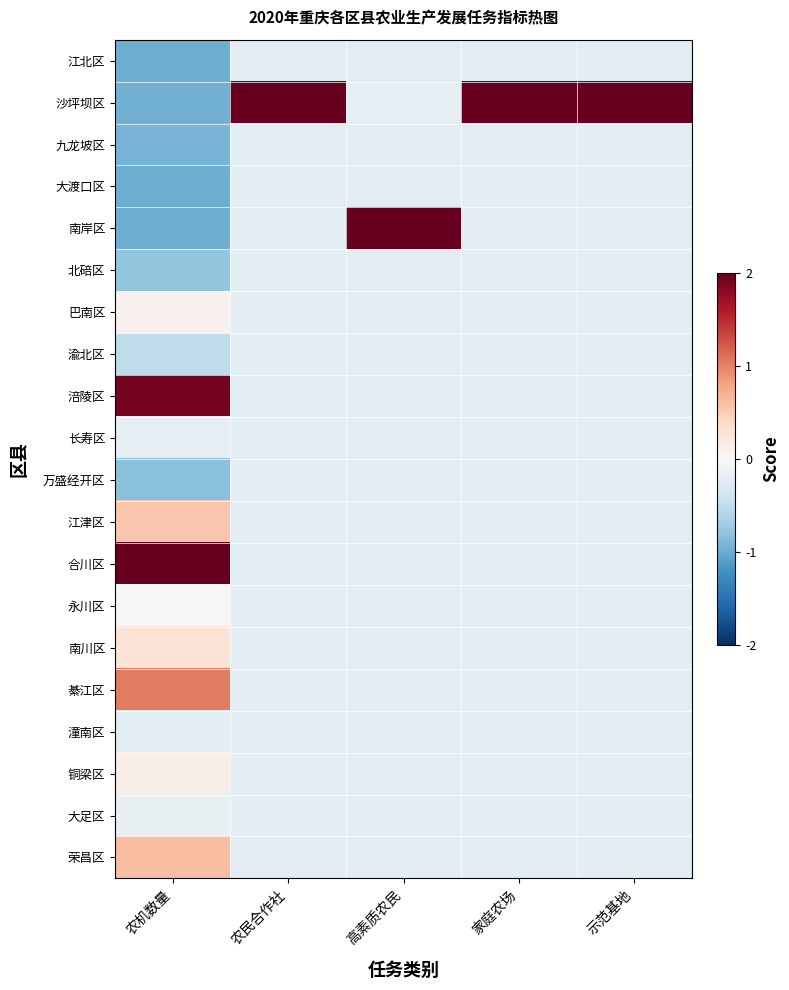

Reading left to right, extract all data points from this chart.

江北区: 农机数量=-1.0	农民合作社=-0.2	高素质农民=-0.2	家庭农场=-0.2	示范基地=-0.2
沙坪坝区: 农机数量=-1.0	农民合作社=4.4	高素质农民=-0.2	家庭农场=4.4	示范基地=4.4
九龙坡区: 农机数量=-0.9	农民合作社=-0.2	高素质农民=-0.2	家庭农场=-0.2	示范基地=-0.2
大渡口区: 农机数量=-1.0	农民合作社=-0.2	高素质农民=-0.2	家庭农场=-0.2	示范基地=-0.2
南岸区: 农机数量=-1.0	农民合作社=-0.2	高素质农民=4.4	家庭农场=-0.2	示范基地=-0.2
北碚区: 农机数量=-0.8	农民合作社=-0.2	高素质农民=-0.2	家庭农场=-0.2	示范基地=-0.2
巴南区: 农机数量=0.1	农民合作社=-0.2	高素质农民=-0.2	家庭农场=-0.2	示范基地=-0.2
渝北区: 农机数量=-0.5	农民合作社=-0.2	高素质农民=-0.2	家庭农场=-0.2	示范基地=-0.2
涪陵区: 农机数量=1.9	农民合作社=-0.2	高素质农民=-0.2	家庭农场=-0.2	示范基地=-0.2
长寿区: 农机数量=-0.2	农民合作社=-0.2	高素质农民=-0.2	家庭农场=-0.2	示范基地=-0.2
万盛经开区: 农机数量=-0.8	农民合作社=-0.2	高素质农民=-0.2	家庭农场=-0.2	示范基地=-0.2
江津区: 农机数量=0.5	农民合作社=-0.2	高素质农民=-0.2	家庭农场=-0.2	示范基地=-0.2
合川区: 农机数量=2.9	农民合作社=-0.2	高素质农民=-0.2	家庭农场=-0.2	示范基地=-0.2
永川区: 农机数量=0.0	农民合作社=-0.2	高素质农民=-0.2	家庭农场=-0.2	示范基地=-0.2
南川区: 农机数量=0.3	农民合作社=-0.2	高素质农民=-0.2	家庭农场=-0.2	示范基地=-0.2
綦江区: 农机数量=1.0	农民合作社=-0.2	高素质农民=-0.2	家庭农场=-0.2	示范基地=-0.2
潼南区: 农机数量=-0.2	农民合作社=-0.2	高素质农民=-0.2	家庭农场=-0.2	示范基地=-0.2
铜梁区: 农机数量=0.1	农民合作社=-0.2	高素质农民=-0.2	家庭农场=-0.2	示范基地=-0.2
大足区: 农机数量=-0.1	农民合作社=-0.2	高素质农民=-0.2	家庭农场=-0.2	示范基地=-0.2
荣昌区: 农机数量=0.6	农民合作社=-0.2	高素质农民=-0.2	家庭农场=-0.2	示范基地=-0.2